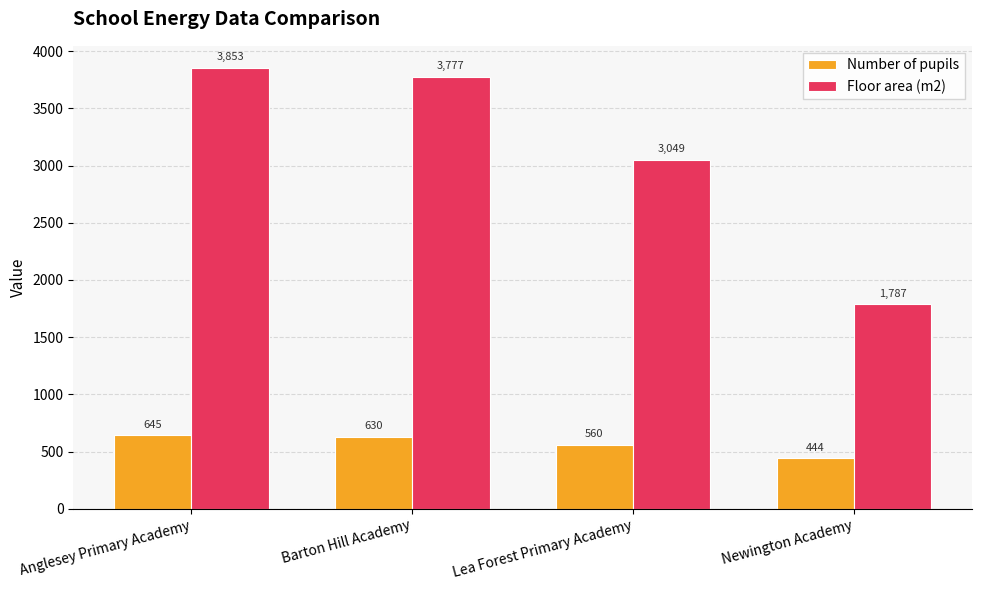

How many values in the Floor area (m2) series are below 3777?

2